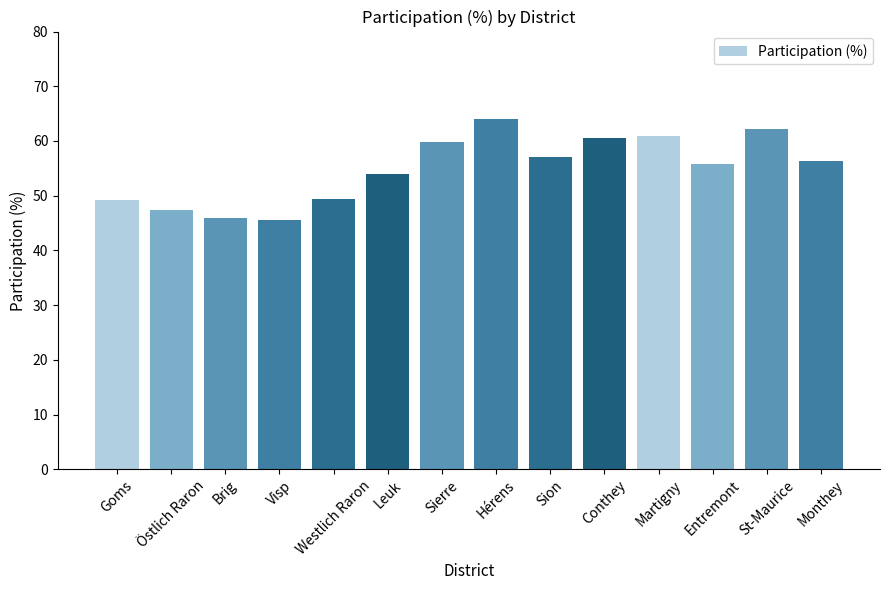

Between Sion and Conthey, which is larger?

Conthey